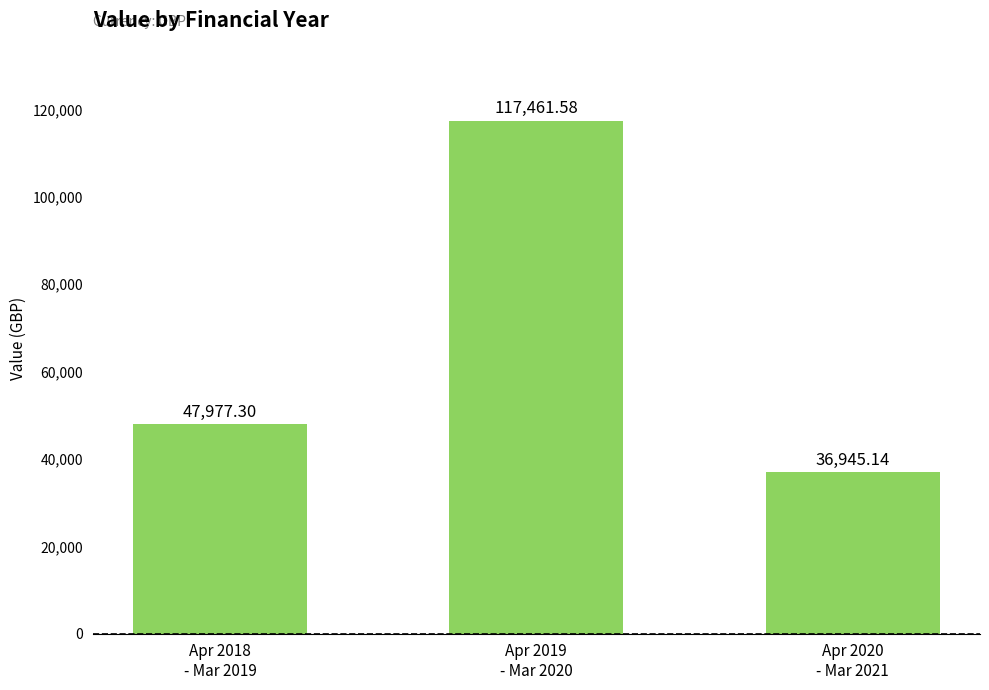

The value at Apr 2019
- Mar 2020 is 24515.1. True or false?

False